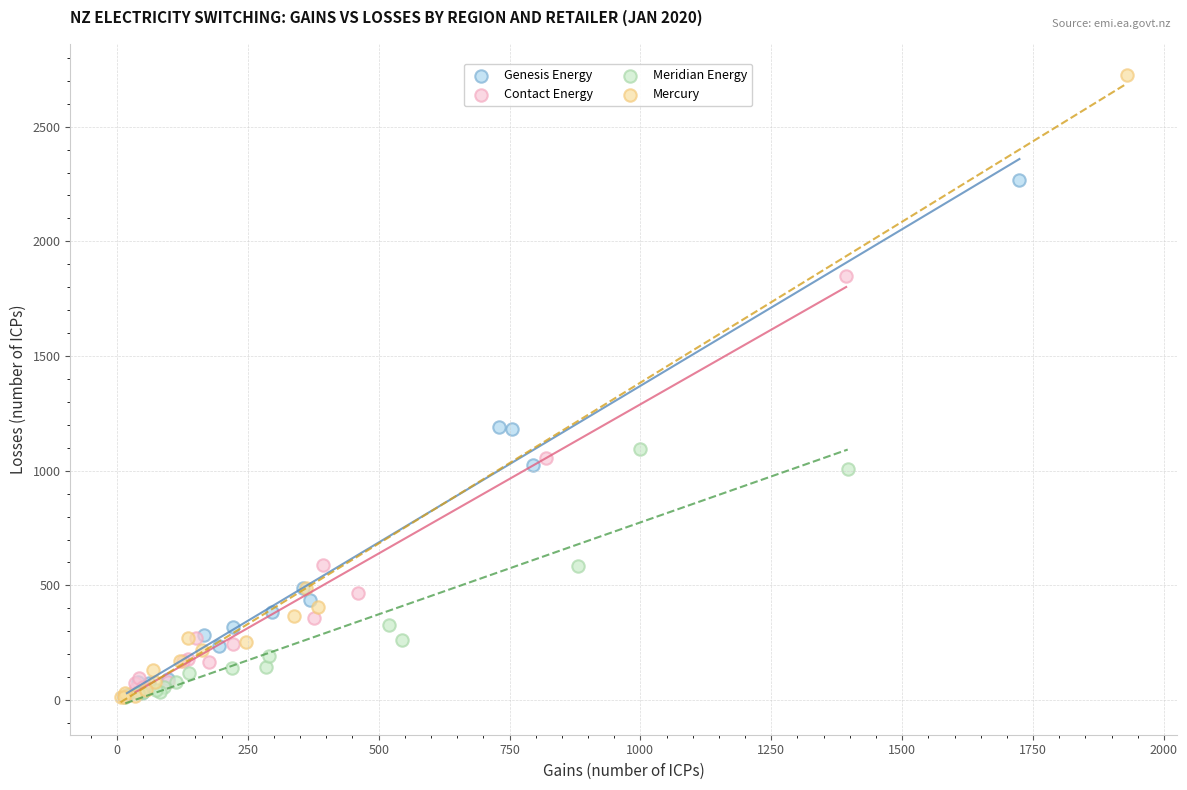

Which series has the widest spread of Y values?

Mercury